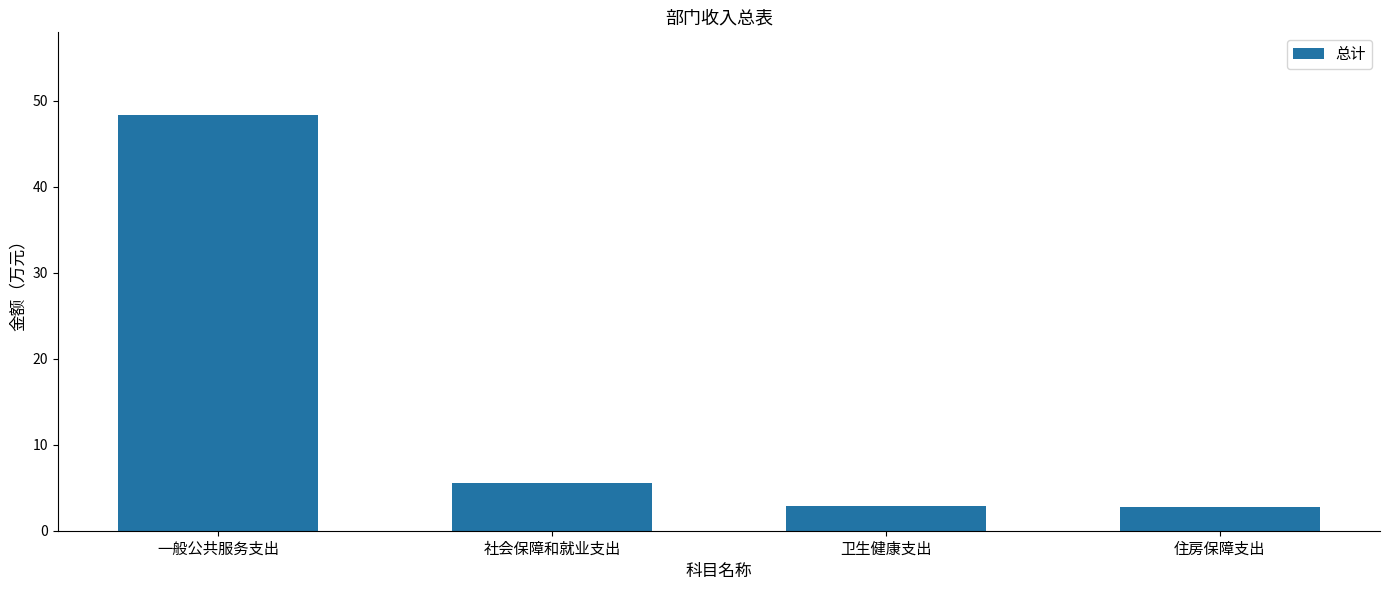

Reading right to left, what are all the values shown in this chart?

住房保障支出=2.8	卫生健康支出=2.8	社会保障和就业支出=5.5	一般公共服务支出=48.3